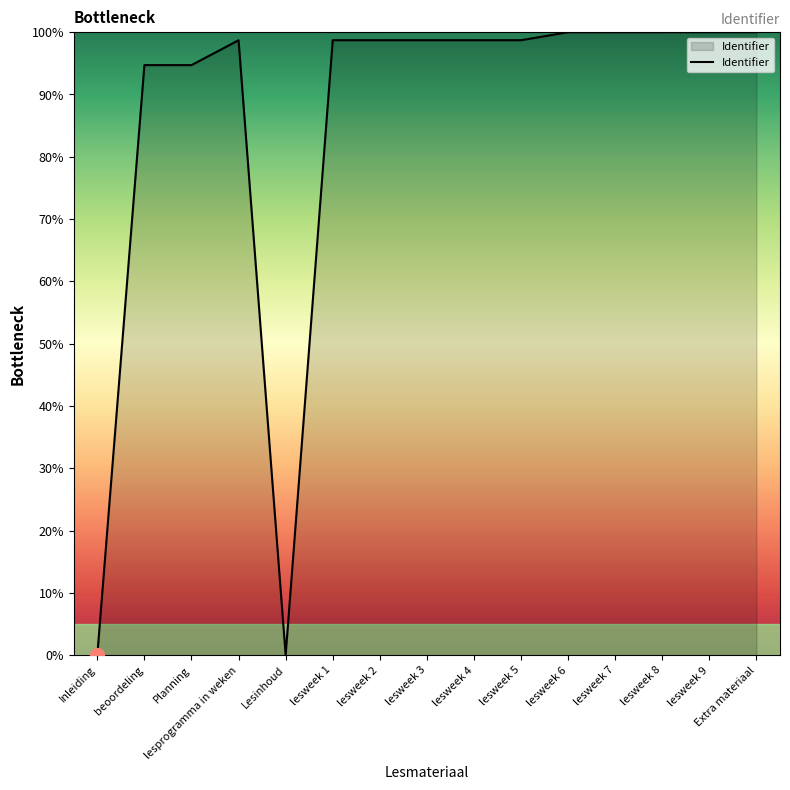

What is the greatest value displayed?

100.0